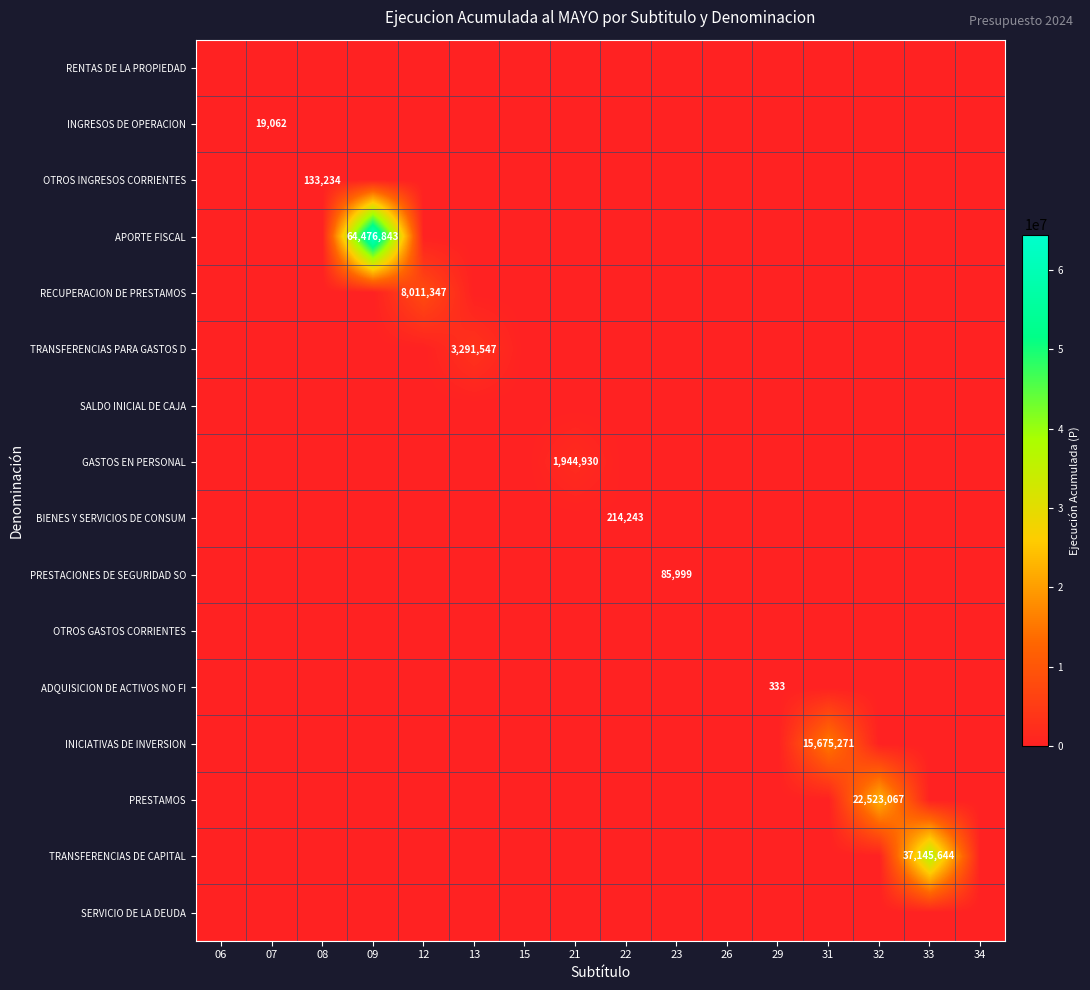

The BIENES Y SERVICIOS DE CONSUM series shows 214243 at 22. True or false?

True